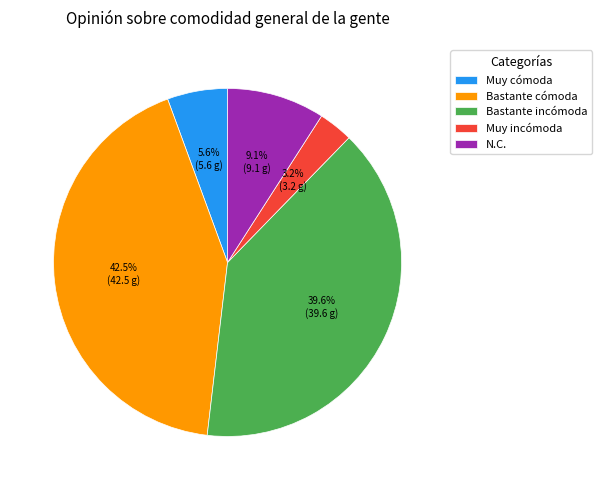

Which slice is the largest?

Bastante cómoda